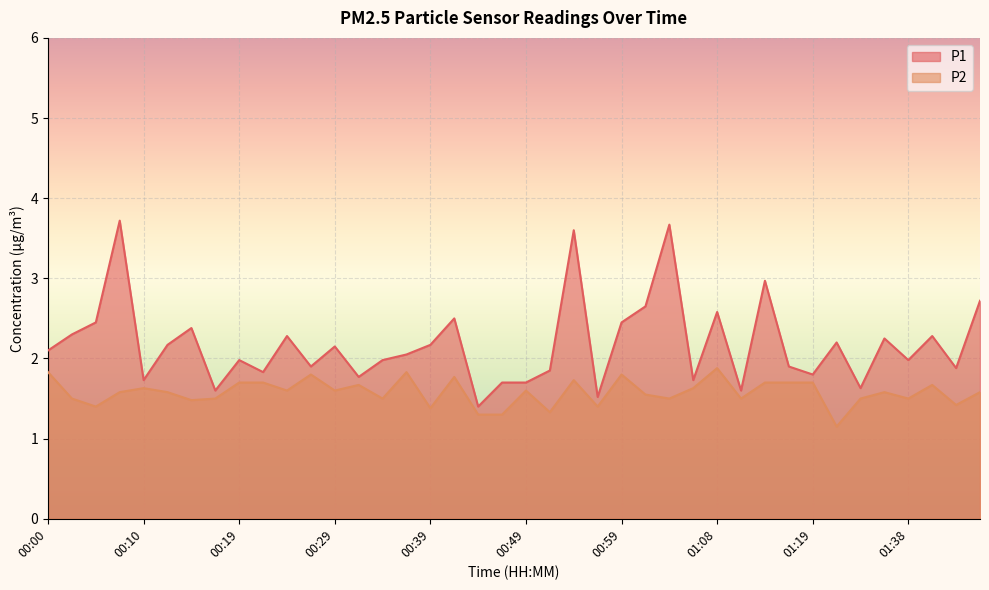

Where is the first local maximum for P1?

00:07